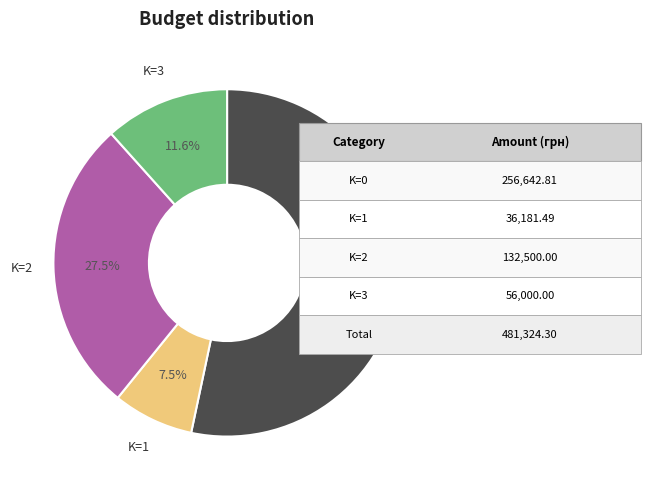

What portion of the pie excludes K=3?

88.4%